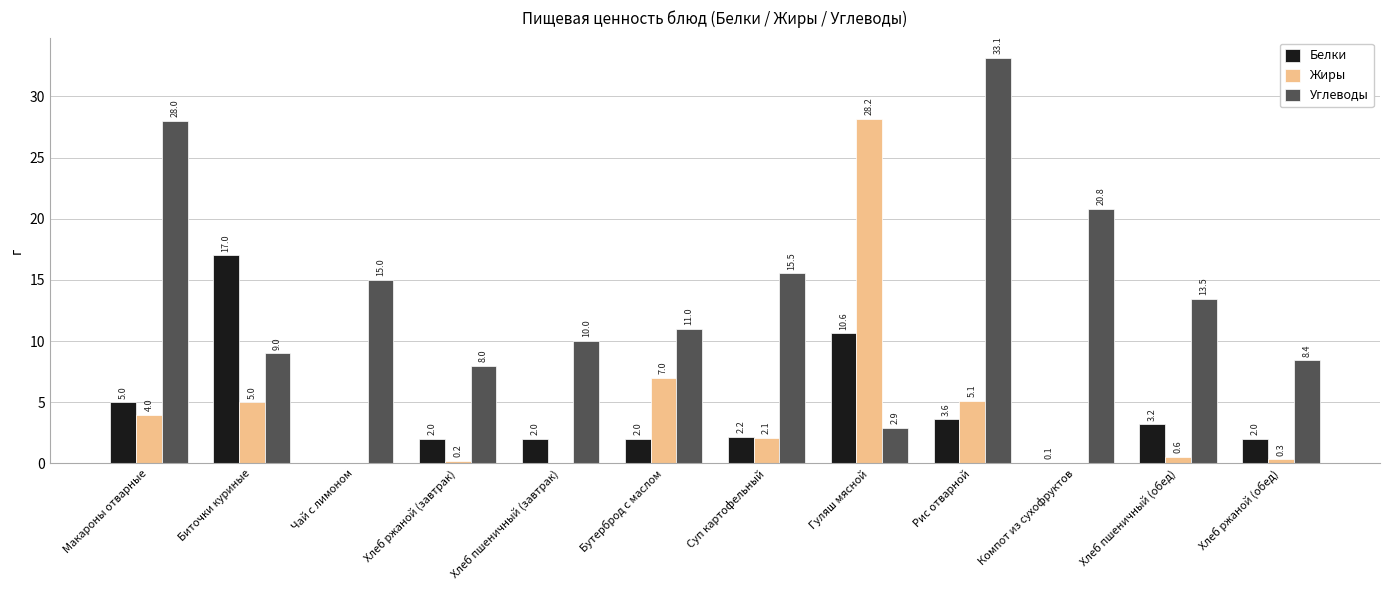

Which series changed the most between Хлеб пшеничный (обед) and Хлеб ржаной (обед)?

Углеводы